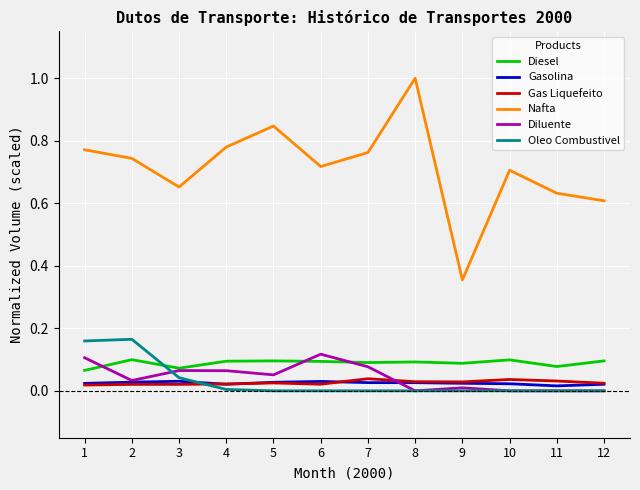

The Diesel series shows 0.1 at 3. True or false?

True